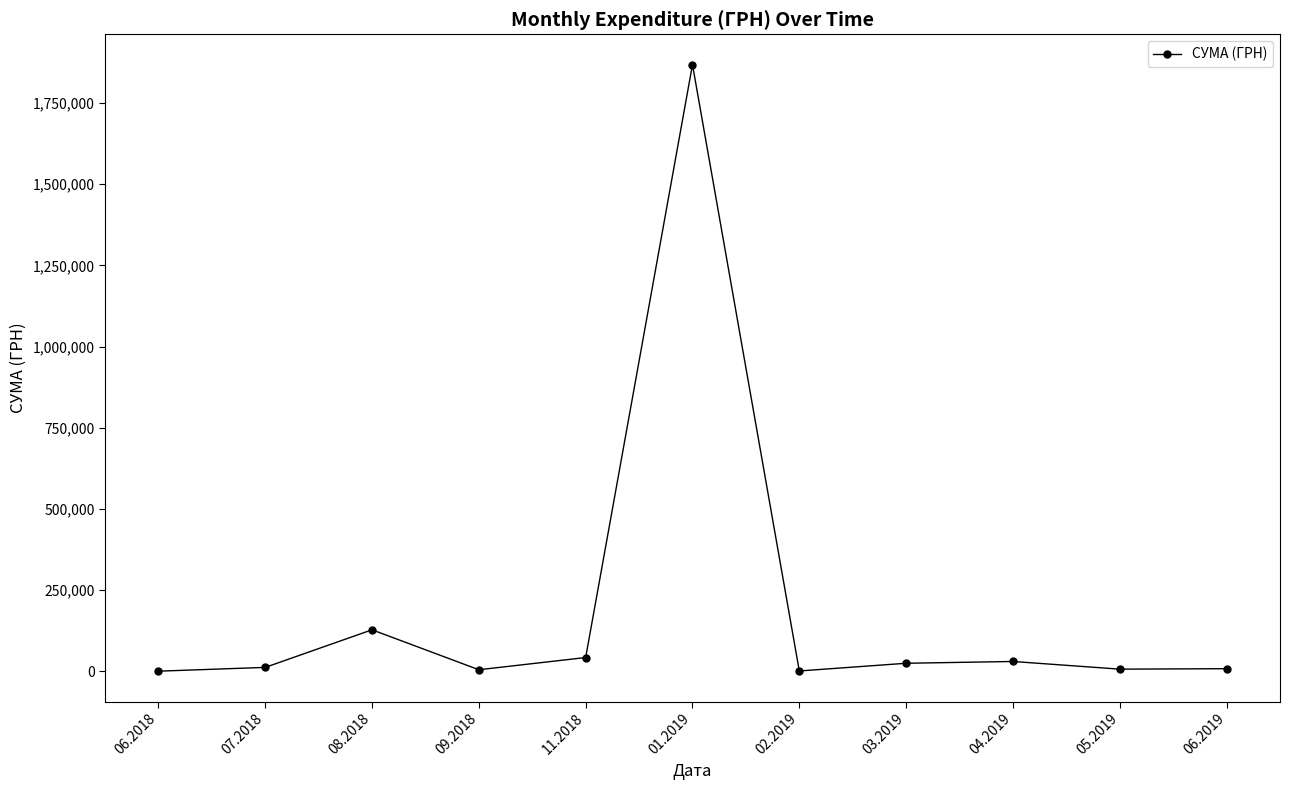

Does the chart display data point markers on the line(s)?

Yes